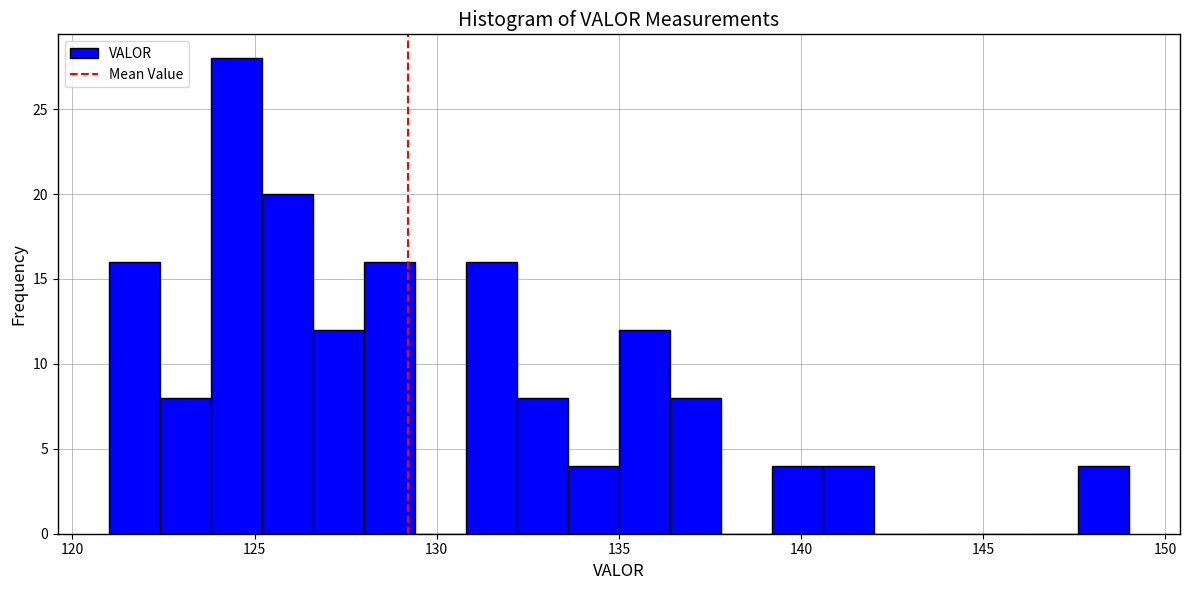

Read against the x-axis, roughly where is the centre of the tallest bar?

124.5